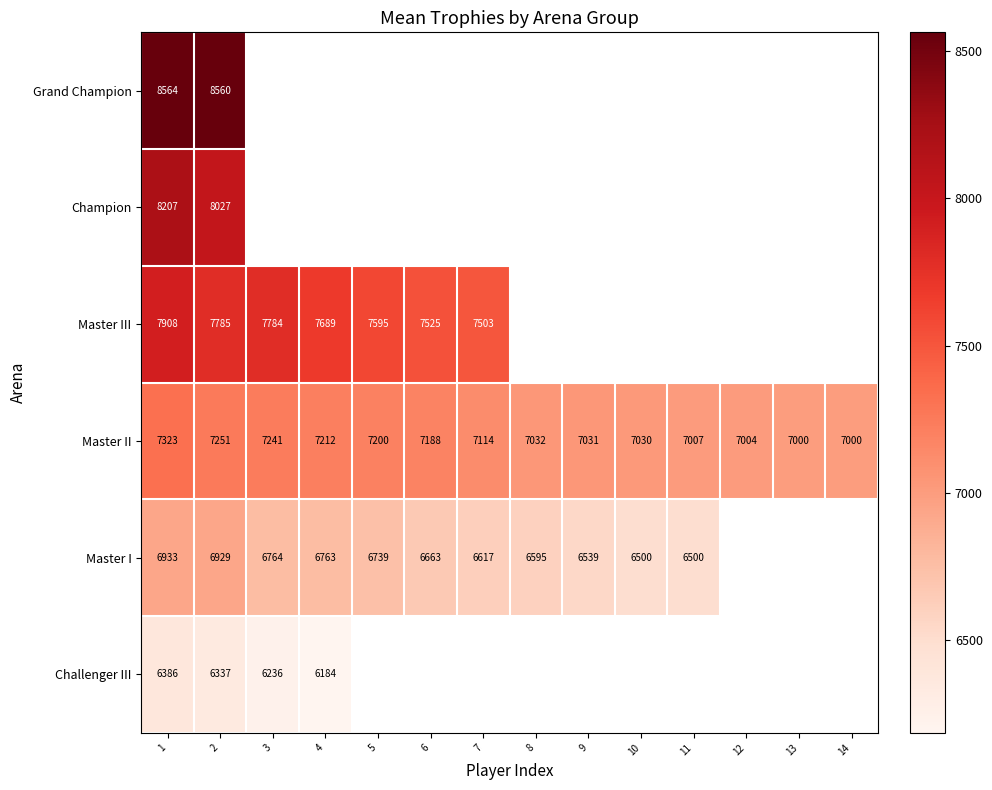

Rank the series at 1 from highest to lowest value.

Grand Champion, Champion, Master III, Master II, Master I, Challenger III